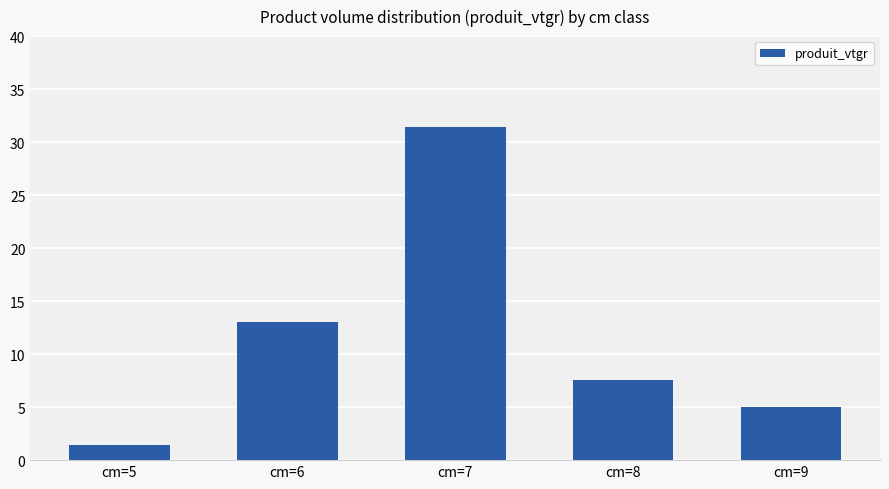

Which label corresponds to the largest value in the chart?

cm=7